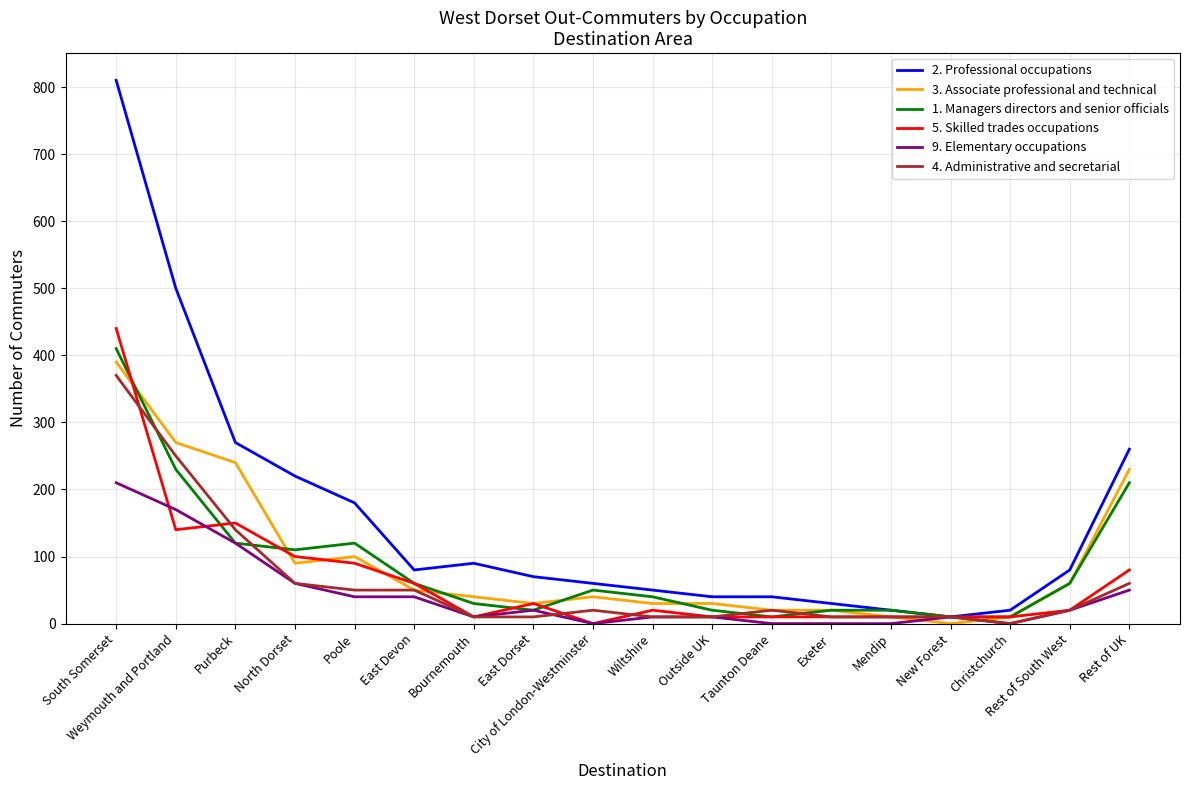

List the series in order of their peak value, highest first.

2. Professional occupations, 5. Skilled trades occupations, 1. Managers directors and senior officials, 3. Associate professional and technical, 4. Administrative and secretarial, 9. Elementary occupations